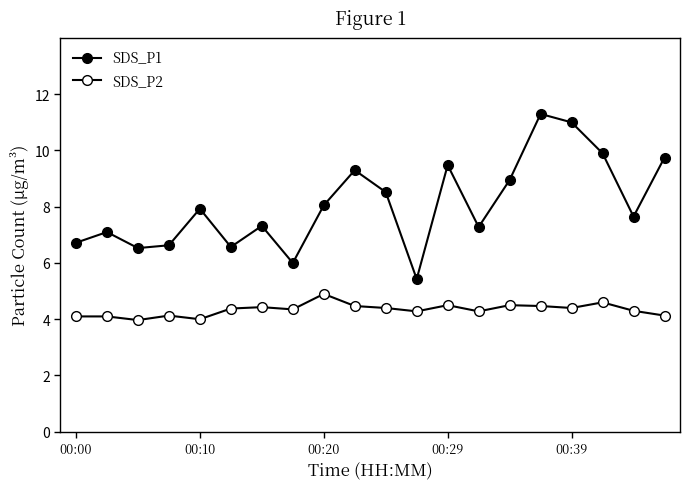

Reading right to left, extract all data points from this chart.

SDS_P1: 9.8	7.7	9.9	11.0	11.3	8.9	7.3	9.5	5.4	8.5	9.3	8.1	6.0	7.3	6.6	7.9	6.6	6.5	7.1	6.7
SDS_P2: 4.1	4.3	4.6	4.4	4.5	4.5	4.3	4.5	4.3	4.4	4.5	4.9	4.3	4.4	4.4	4.0	4.1	4.0	4.1	4.1